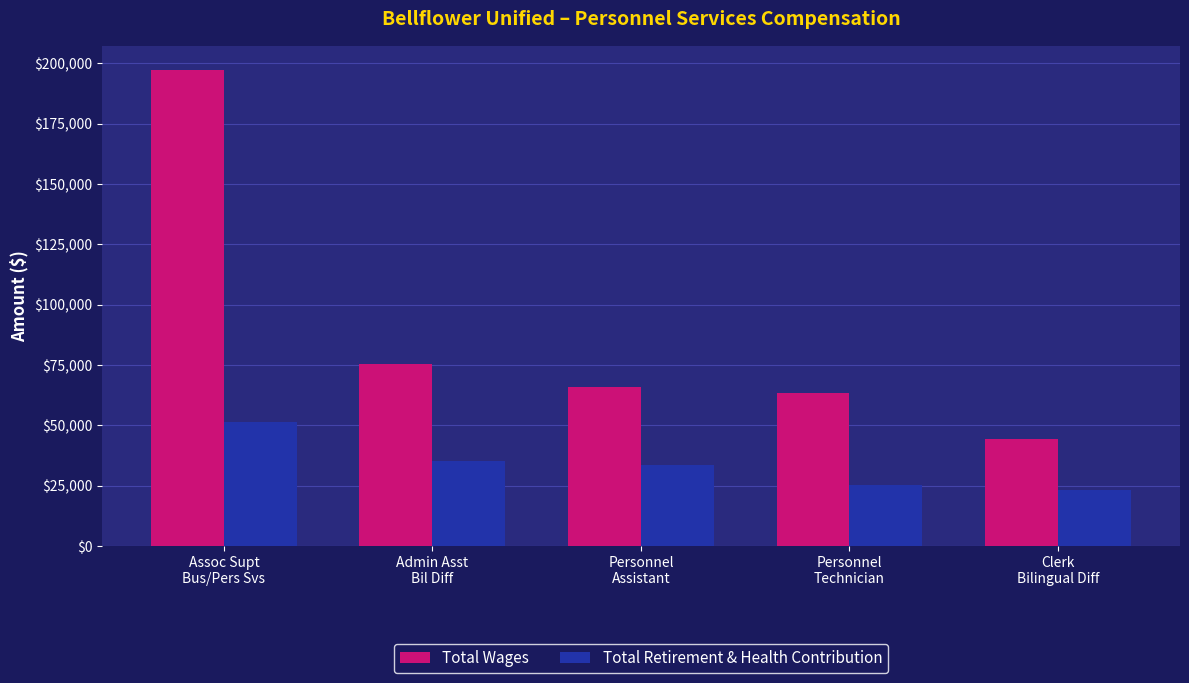

List the series in order of their peak value, highest first.

Total Wages, Total Retirement & Health Contribution